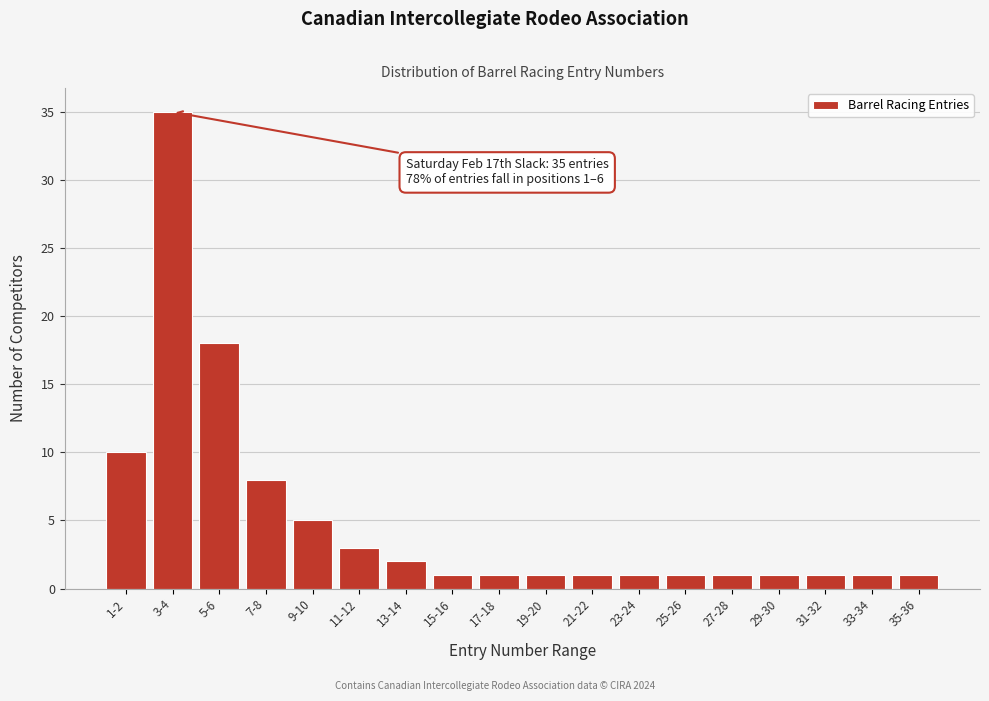

Reading left to right, what are all the values shown in this chart?

10	35	18	8	5	3	2	1	1	1	1	1	1	1	1	1	1	1